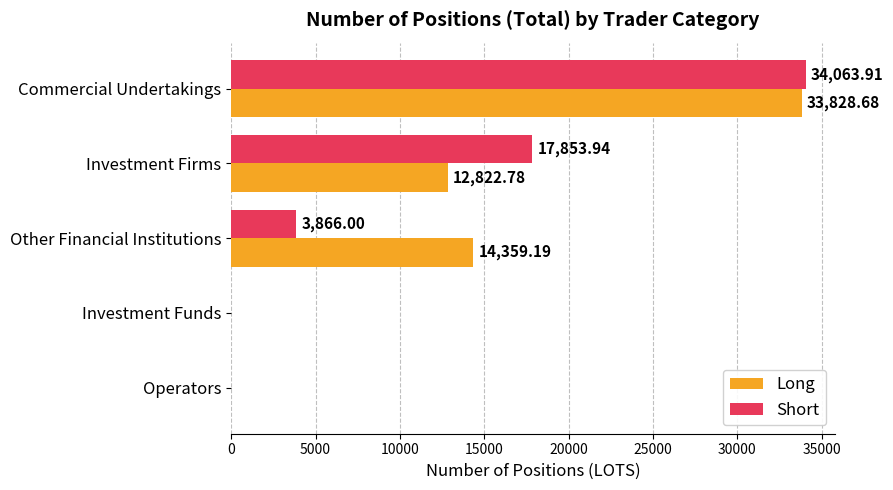

Between Commercial Undertakings and Investment Funds, which series saw the biggest shift?

Short